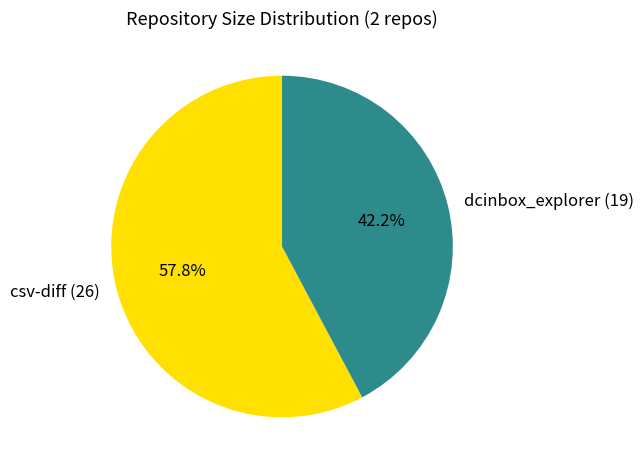

How many slices are in this pie chart?

2